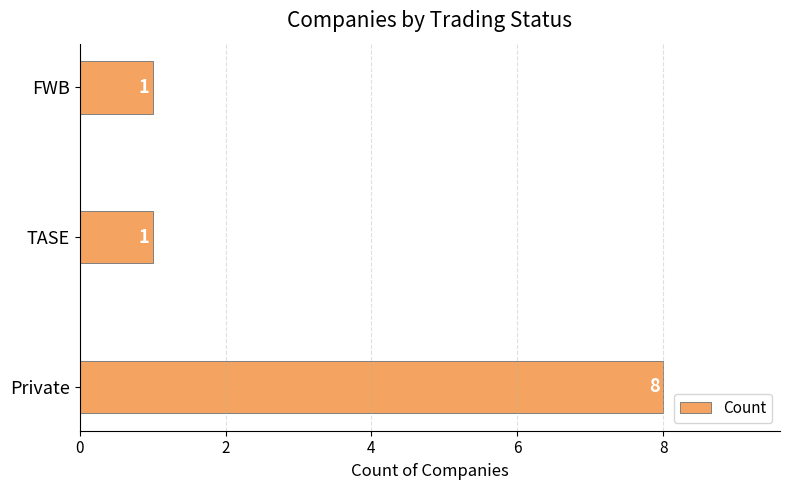

Does the chart contain any negative values?

No